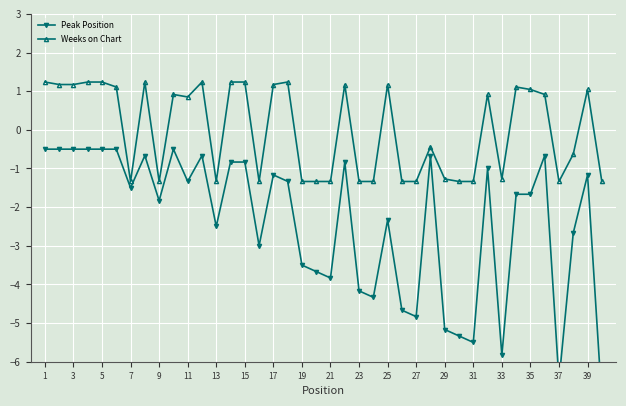

True or false: Weeks on Chart and Peak Position cross at least once.

False